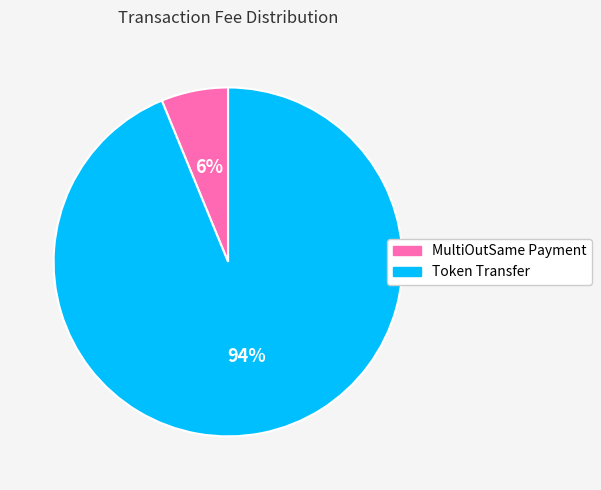

Rank the categories by value from lowest to highest.

MultiOutSame Payment, Token Transfer